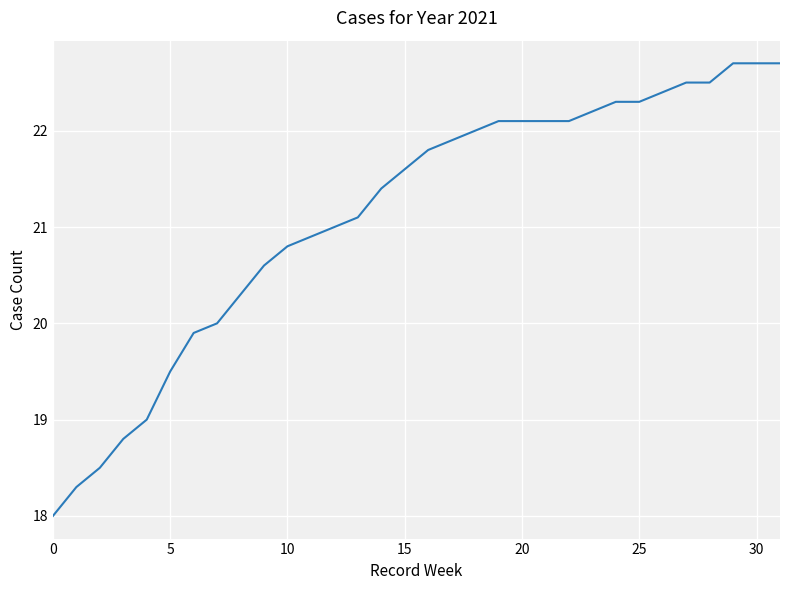

What is the difference between the maximum and minimum values?

4.7